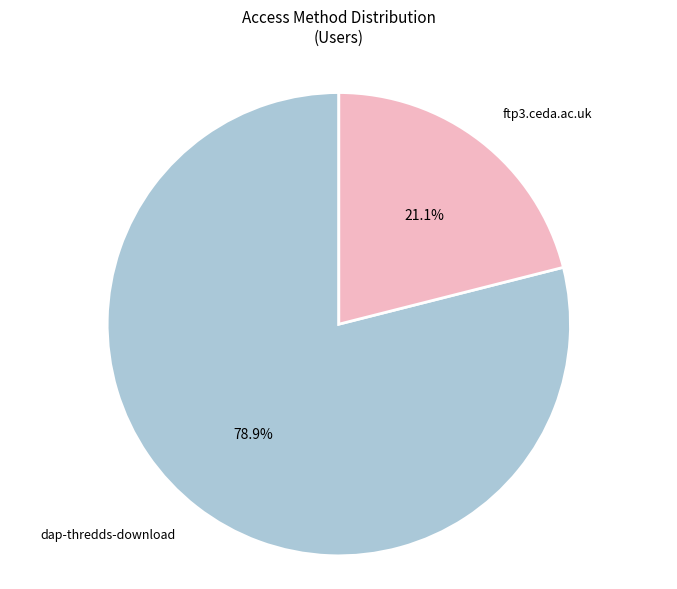

Is it true that ftp3.ceda.ac.uk is 21% of the pie?

True